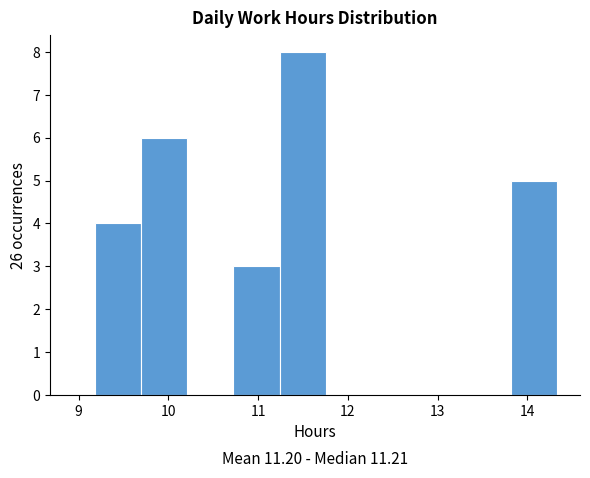

Over which range of the x-axis is the bar tallest?

11.2 to 11.8